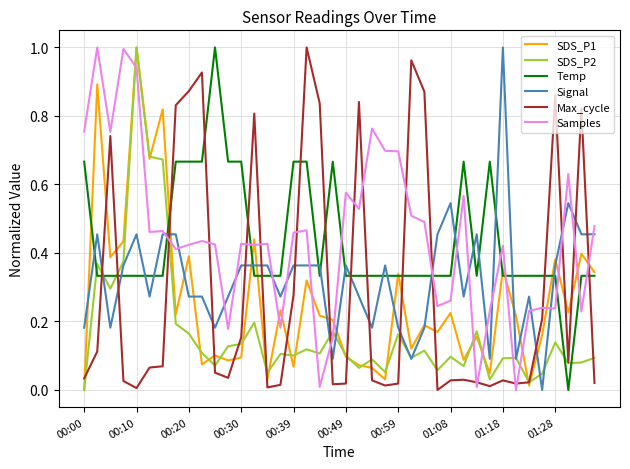

True or false: Signal and Temp cross at least once.

True